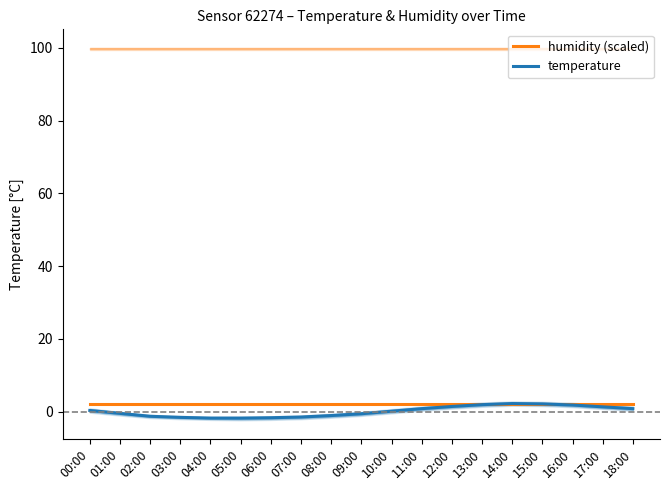

What is the label of the 14th point from the right?

05:00